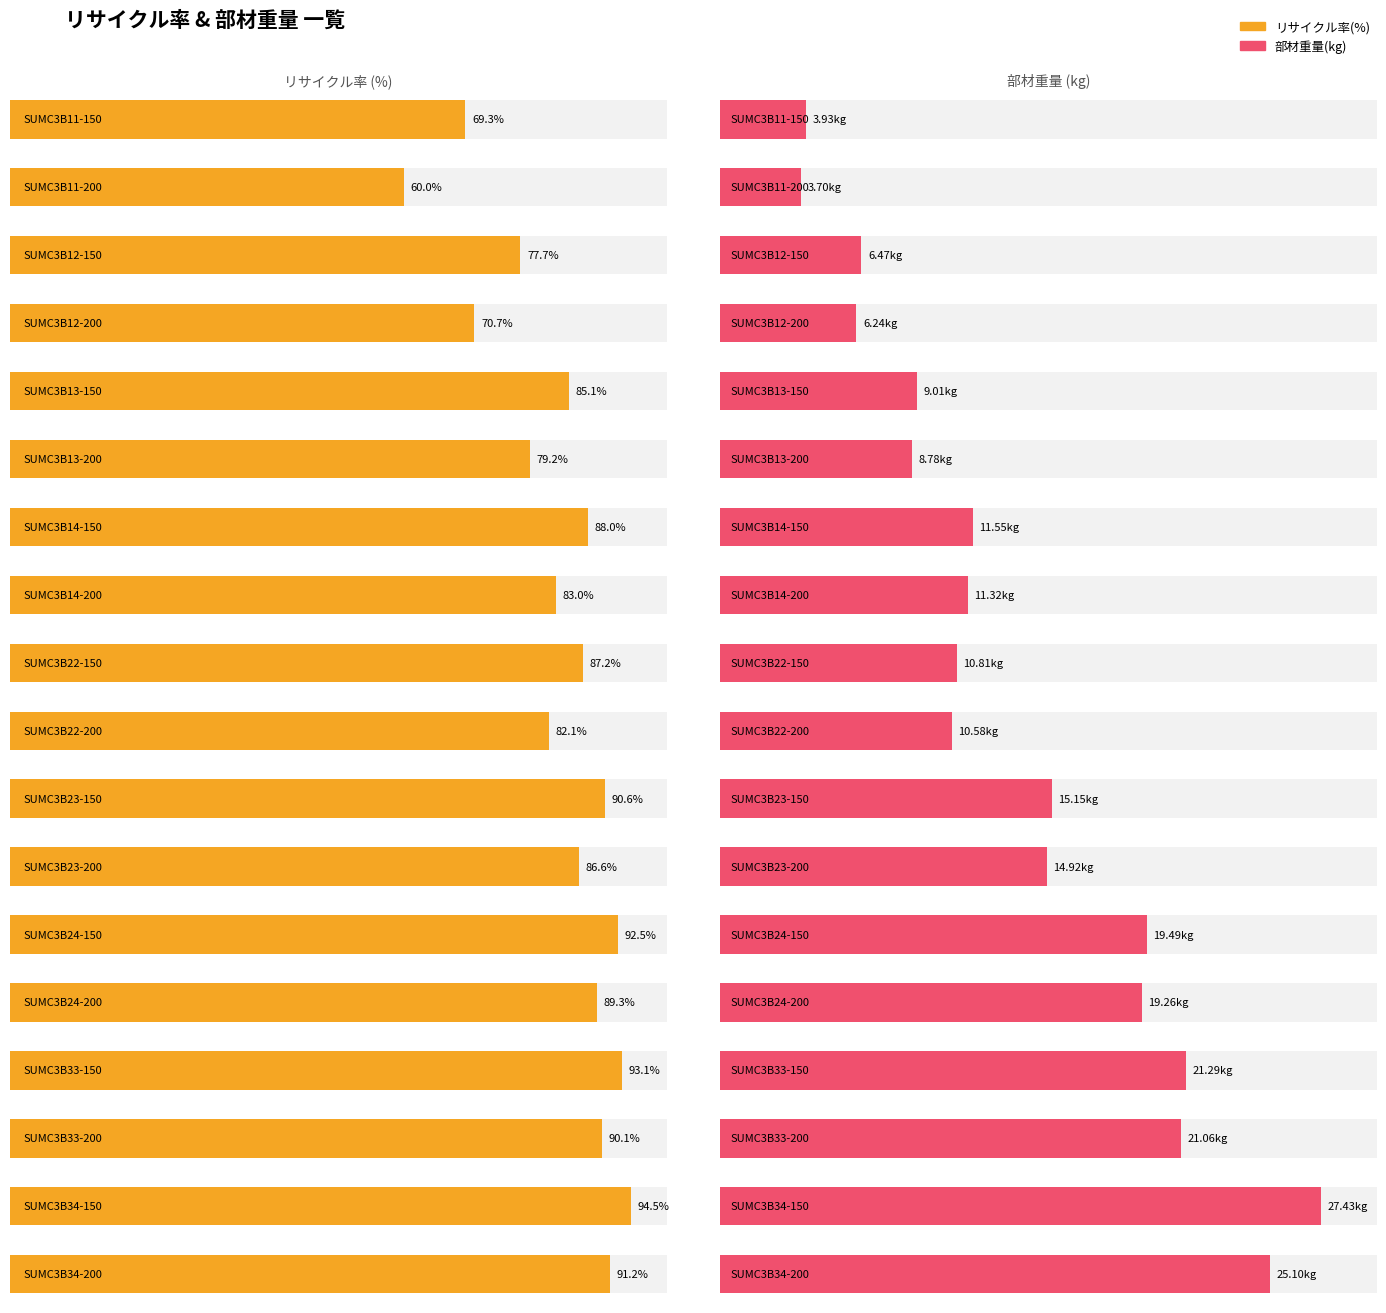

Are the bars grouped side by side (vs. stacked)?

Yes